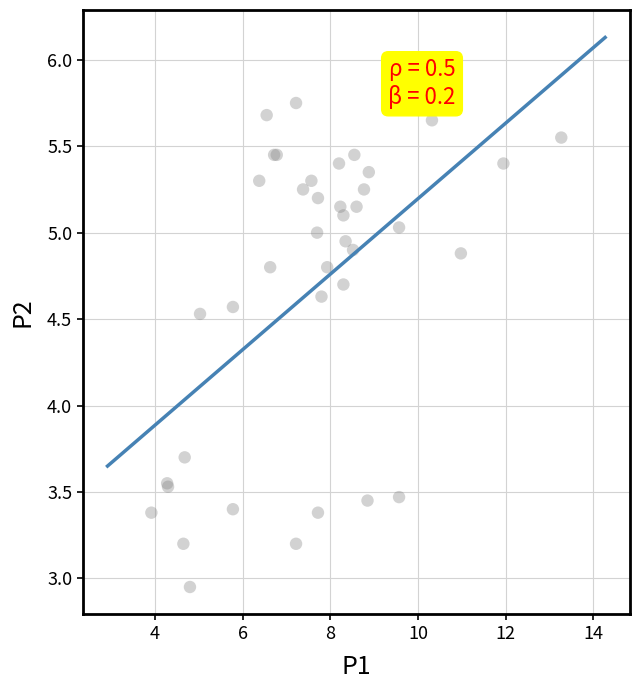

What Y value in the scatter plot is closest to 4?

3.7